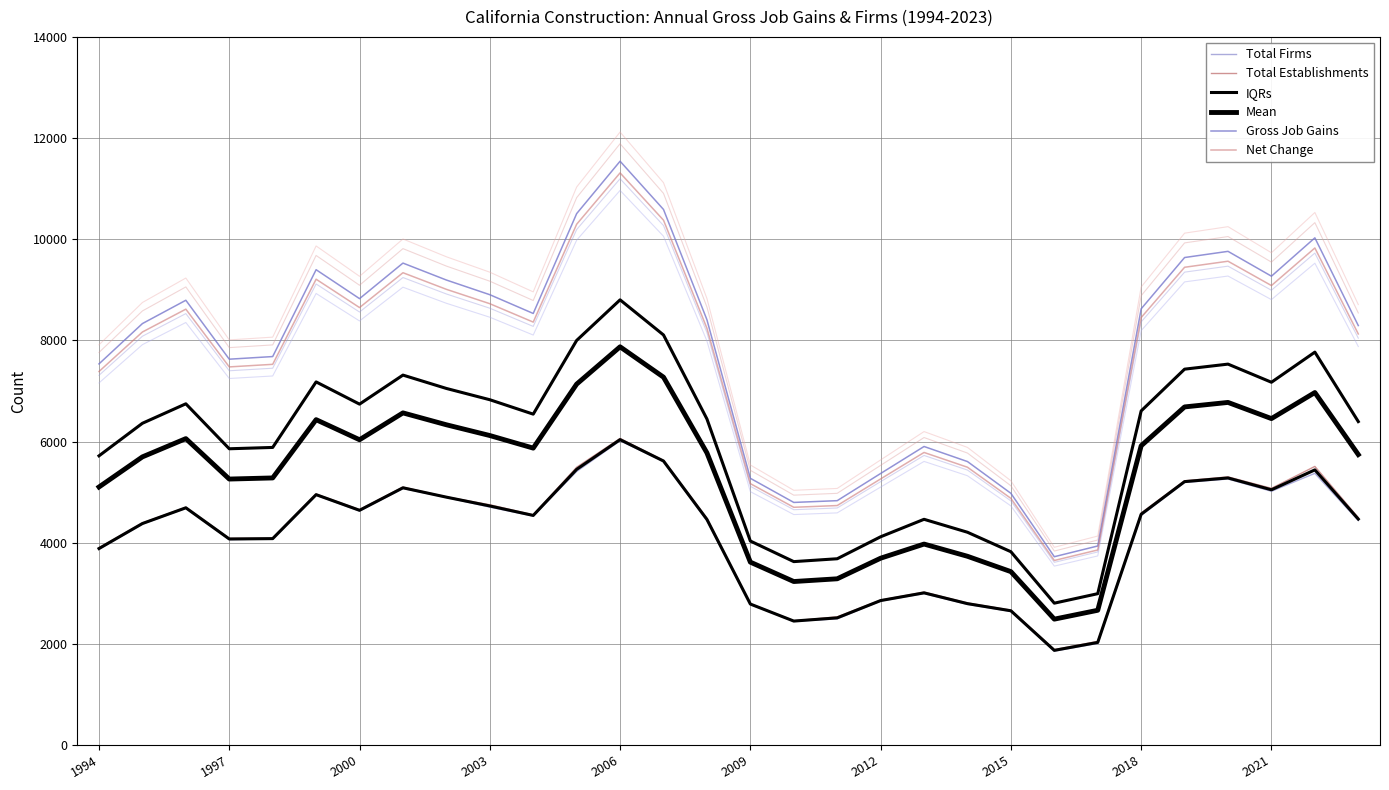

What is the average value of the Net Change series?

7690.0